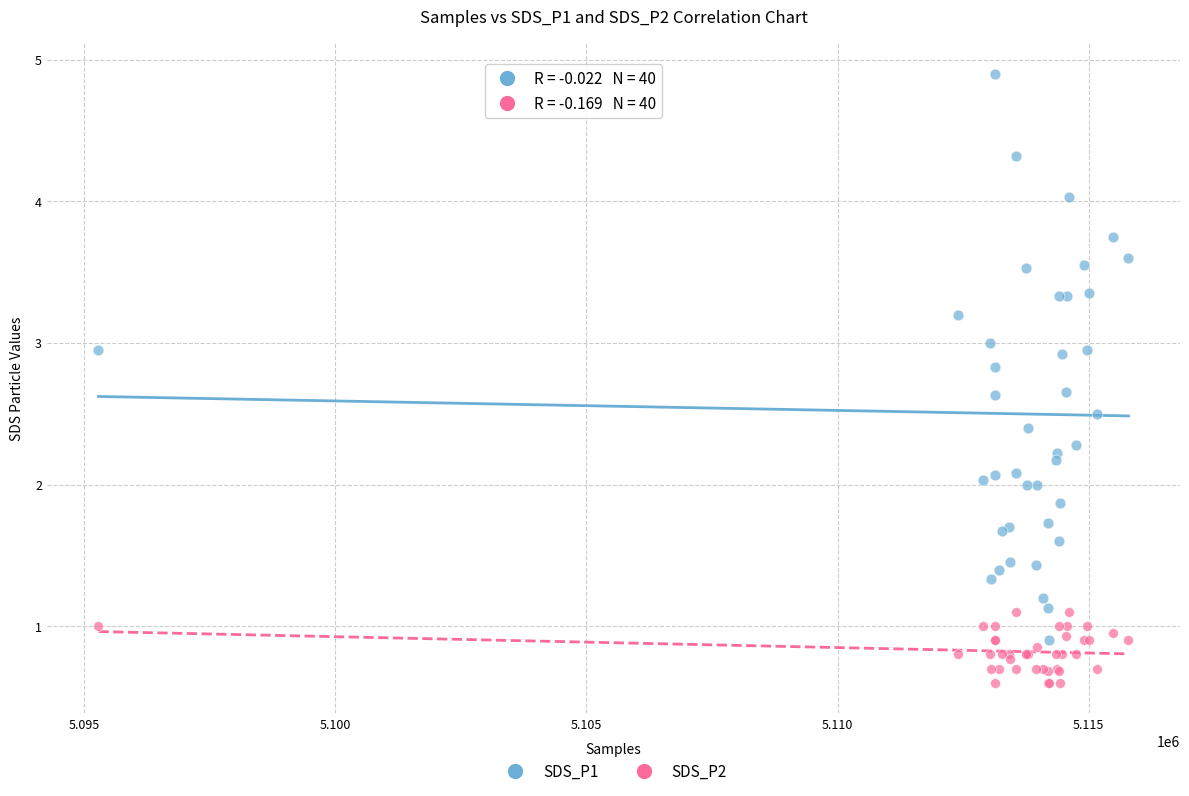

Which series has the largest Y range (max minus min)?

SDS_P1